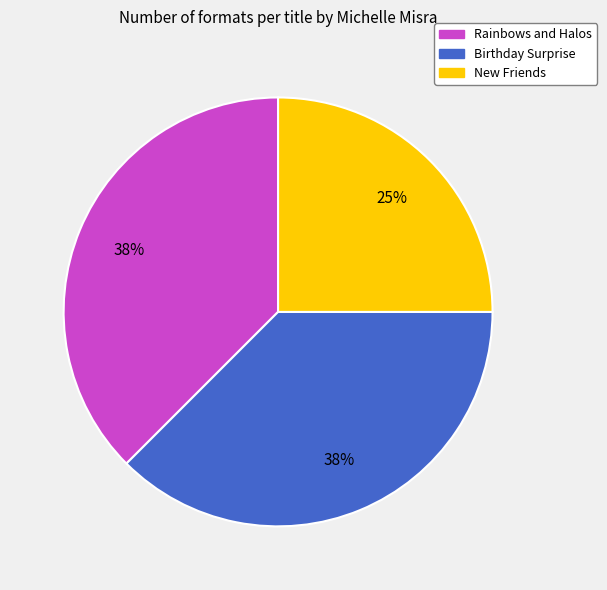

Do Rainbows and Halos and New Friends together represent more than half of the pie?

Yes